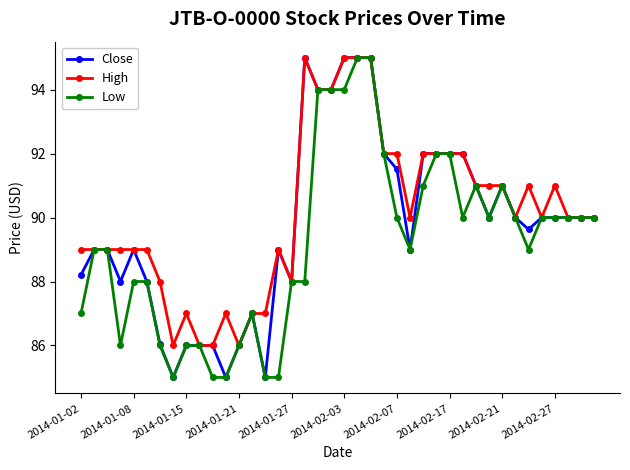

What is the maximum value for Low?

95.0